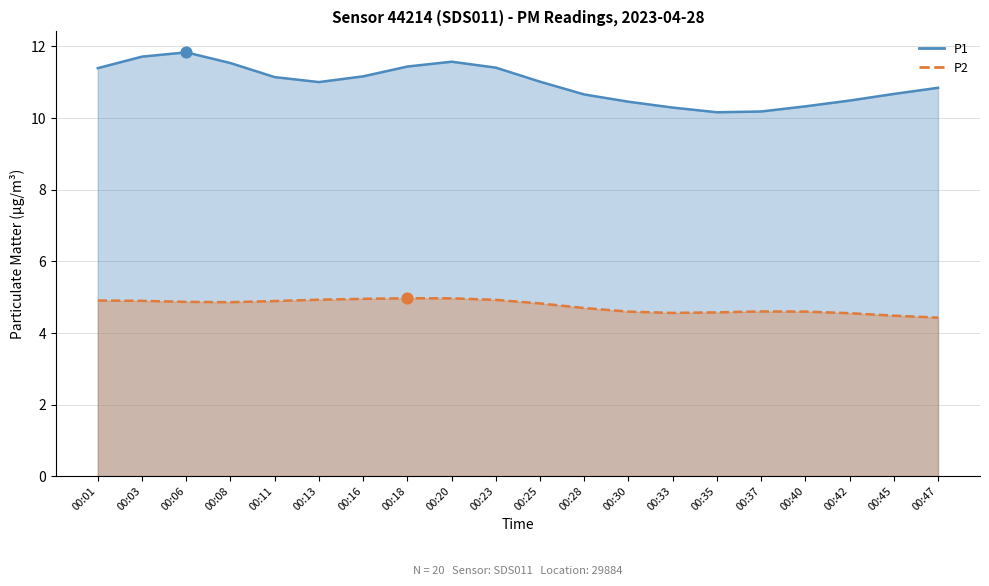

What are all the series names shown in the legend?

P1, P2